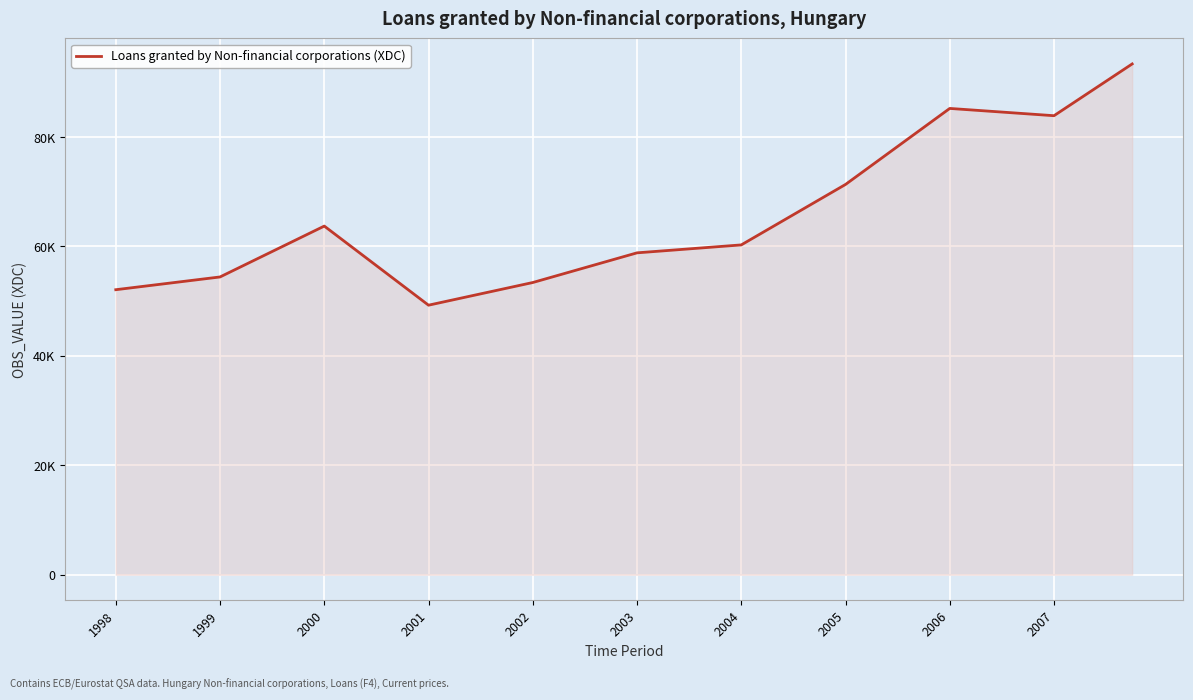

Does the chart display data point markers on the line(s)?

No